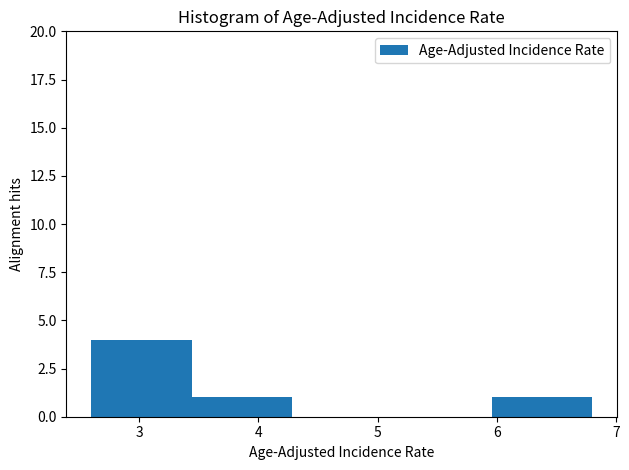

Reading left to right, transcribe this chart: for each bar, give the range it covers on the x-axis and its height. Neither the bar edges nor the heights are printed on the chart, so give them approximately, as read against the axes.

2.60 to 3.44: 4
3.44 to 4.28: 1
4.28 to 5.12: 0
5.12 to 5.96: 0
5.96 to 6.80: 1